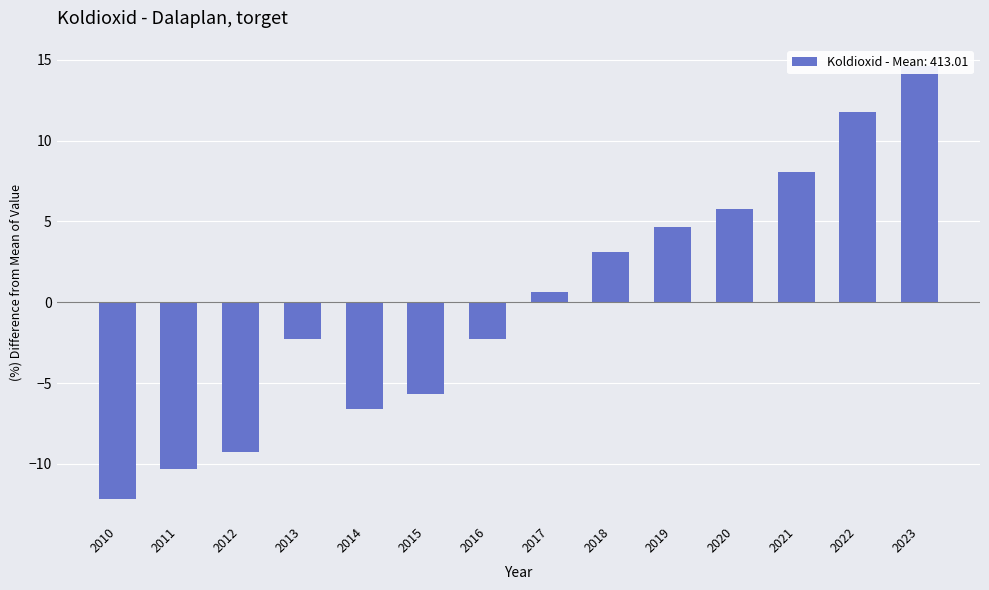

Which label corresponds to the smallest value in the chart?

2010